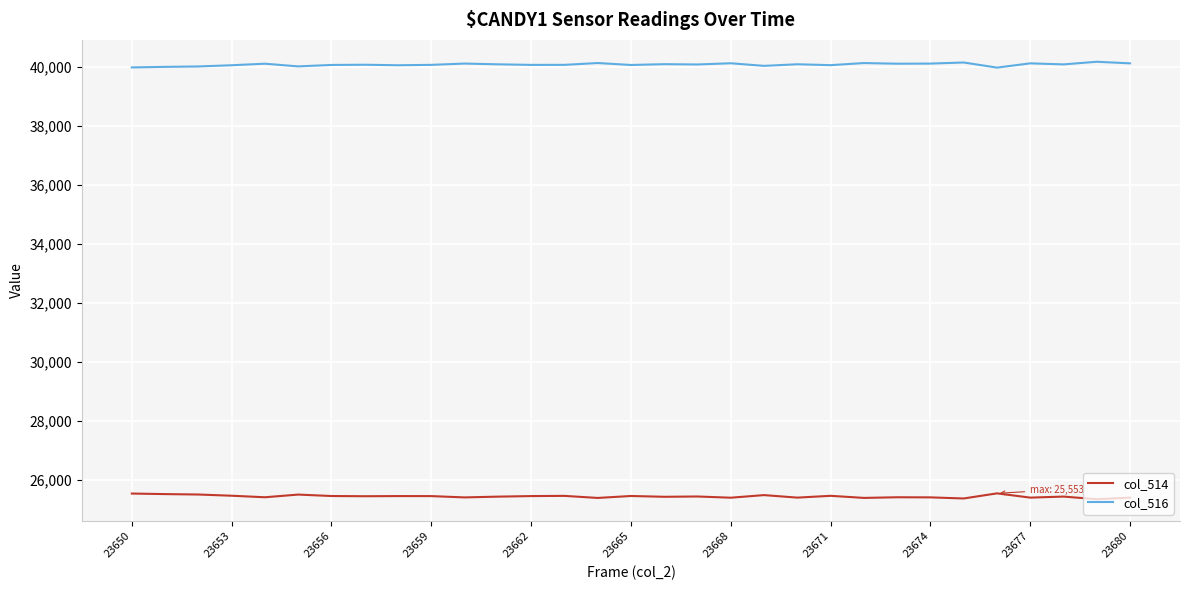

What is the lowest value of the col_516 series?

39982